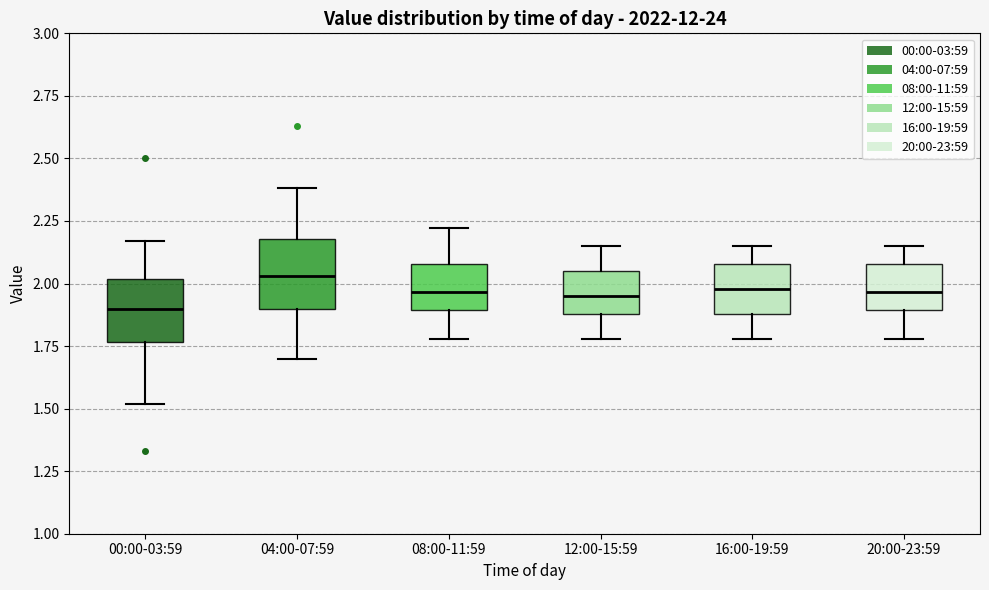

Reading left to right, transcribe this box plot: for each box, give where its median line is, the range the box spans, and where its two whiskers end, as read against the y-axis. The values are not printed on the chart, so give them approximately, as read against the axis.

00:00-03:59: median 1.90, box 1.75 to 2.00, whiskers 1.50 to 2.15
04:00-07:59: median 2.05, box 1.90 to 2.20, whiskers 1.70 to 2.40
08:00-11:59: median 1.95, box 1.90 to 2.10, whiskers 1.80 to 2.20
12:00-15:59: median 1.95, box 1.90 to 2.05, whiskers 1.80 to 2.15
16:00-19:59: median 2.00, box 1.90 to 2.10, whiskers 1.80 to 2.15
20:00-23:59: median 1.95, box 1.90 to 2.10, whiskers 1.80 to 2.15